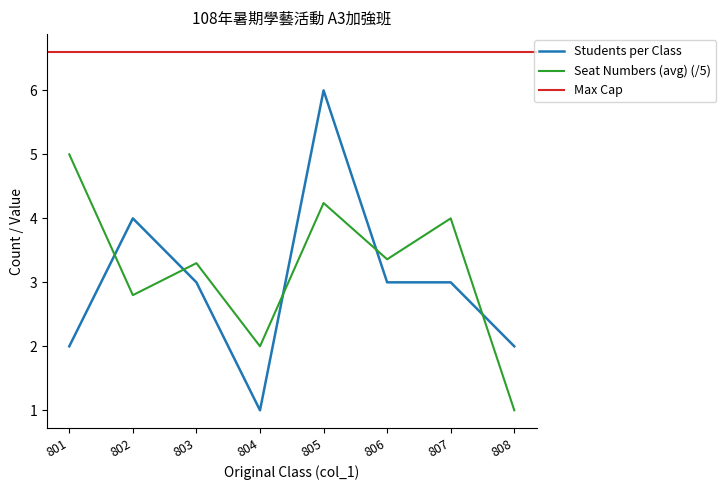

After their last crossing, which series has the higher values: Students per Class or Seat Numbers (avg)?

Students per Class